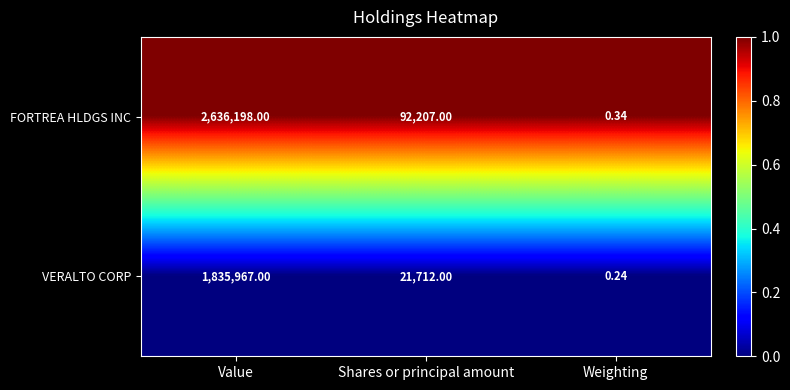

What is the maximum value shown in the chart?

2636198.0